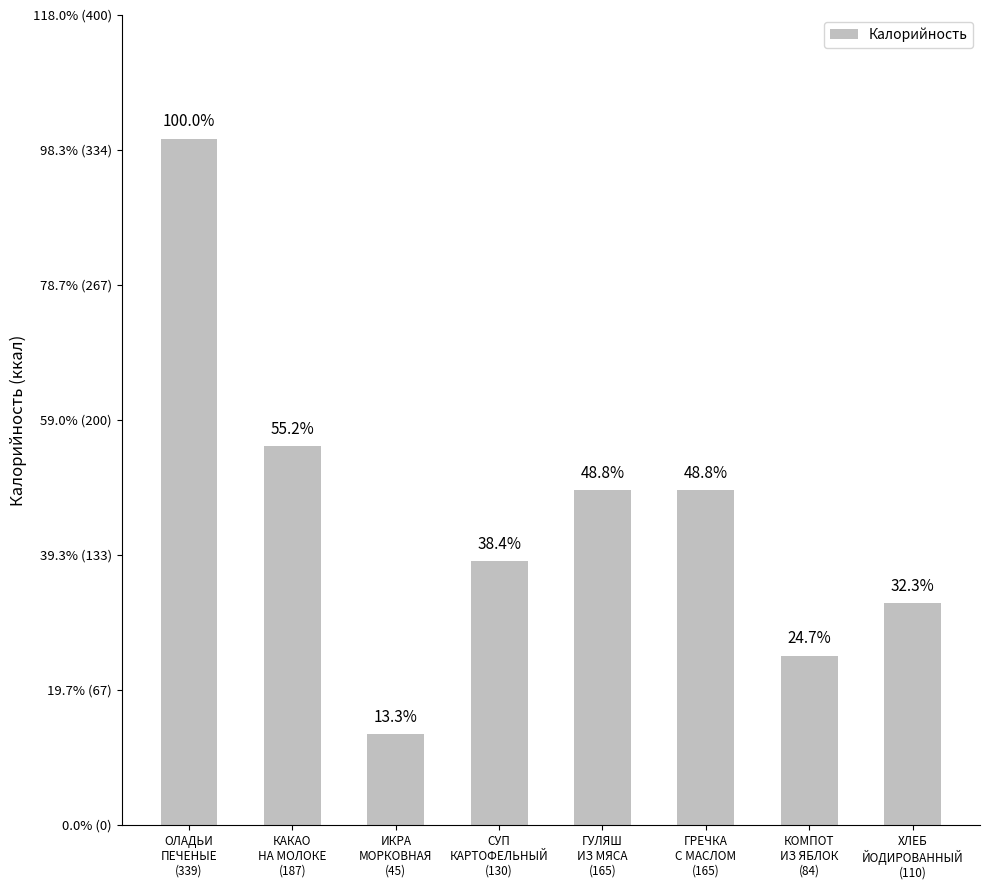

List the labels in order of value, smallest first.

ИКРА
МОРКОВНАЯ
(45), КОМПОТ
ИЗ ЯБЛОК
(84), ХЛЕБ
ЙОДИРОВАННЫЙ
(110), СУП
КАРТОФЕЛЬНЫЙ
(130), ГУЛЯШ
ИЗ МЯСА
(165), ГРЕЧКА
С МАСЛОМ
(165), КАКАО
НА МОЛОКЕ
(187), ОЛАДЬИ
ПЕЧЕНЫЕ
(339)